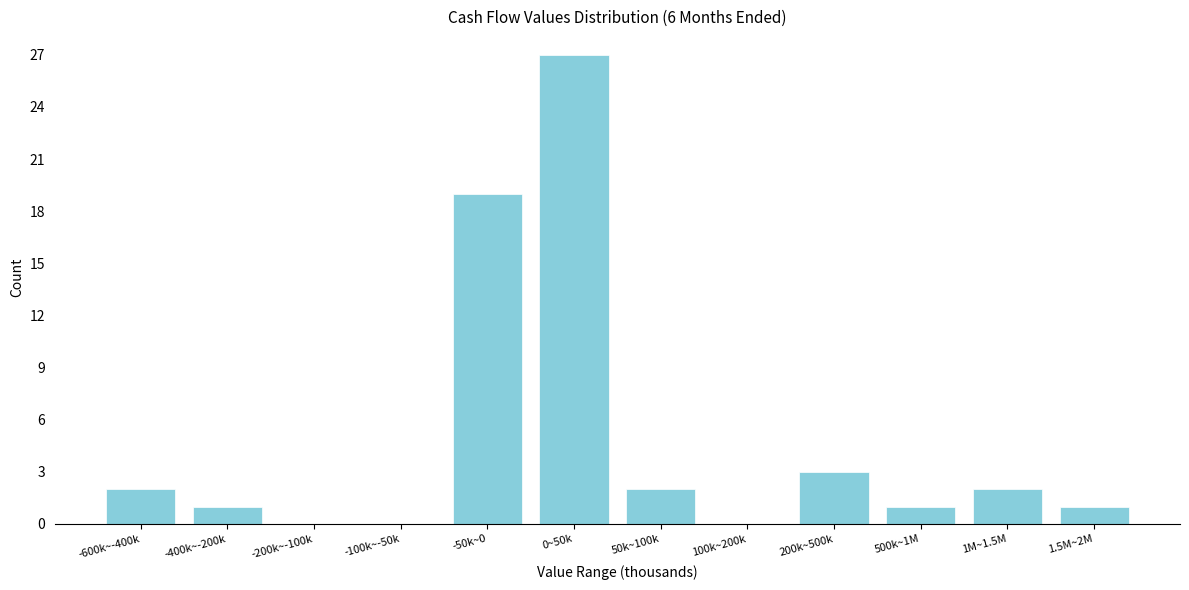

Reading left to right, transcribe all the data shown in this chart.

-600k~-400k=2	-400k~-200k=1	-200k~-100k=0	-100k~-50k=0	-50k~0=19	0~50k=27	50k~100k=2	100k~200k=0	200k~500k=3	500k~1M=1	1M~1.5M=2	1.5M~2M=1